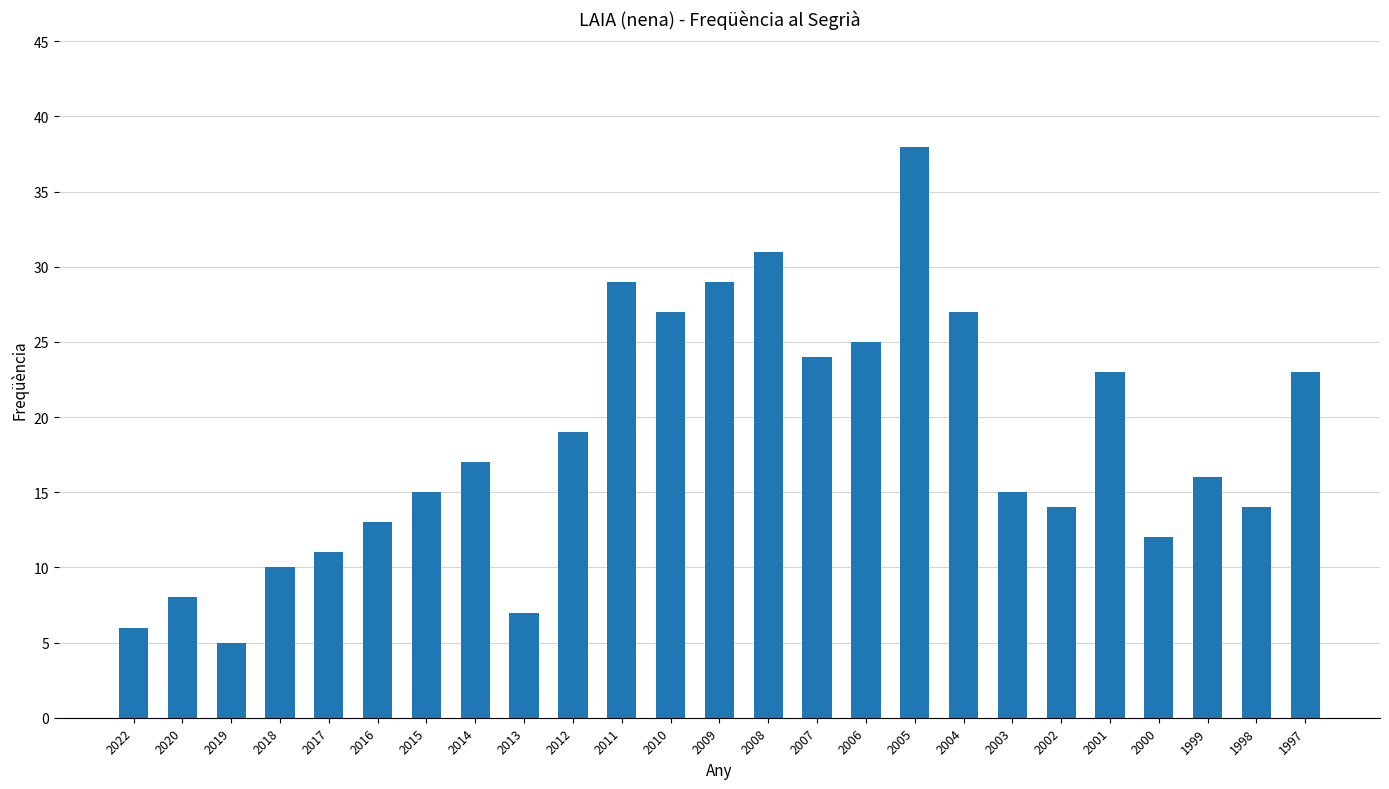

Reading left to right, list all the values displayed in this chart.

2022=6	2020=8	2019=5	2018=10	2017=11	2016=13	2015=15	2014=17	2013=7	2012=19	2011=29	2010=27	2009=29	2008=31	2007=24	2006=25	2005=38	2004=27	2003=15	2002=14	2001=23	2000=12	1999=16	1998=14	1997=23